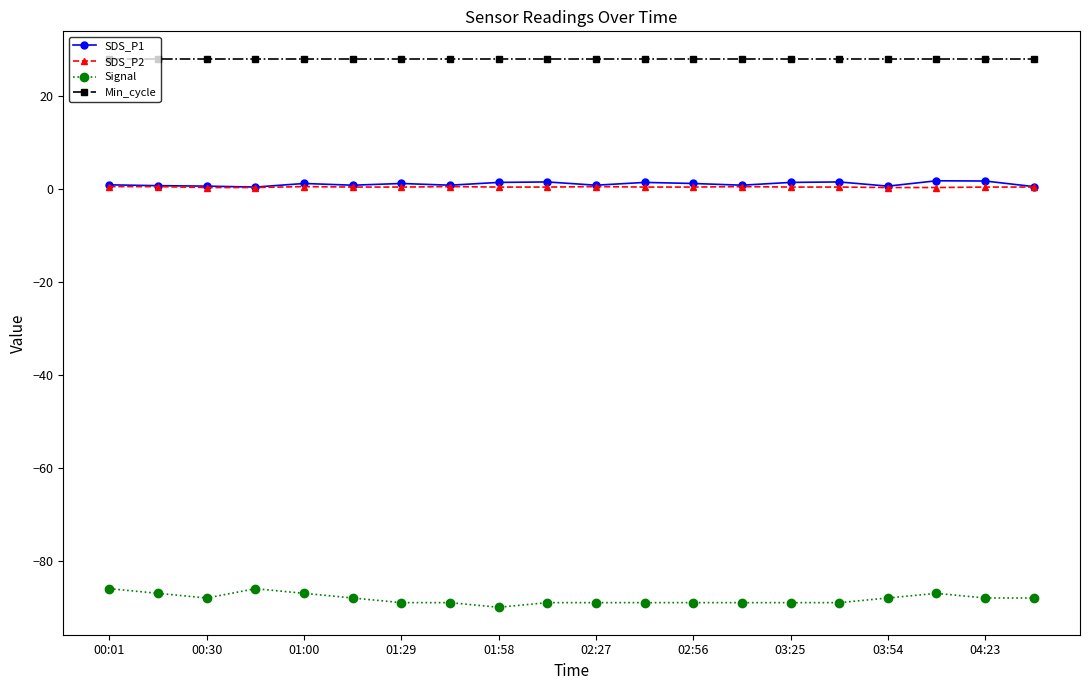

True or false: Signal and Min_cycle intersect in this chart.

False